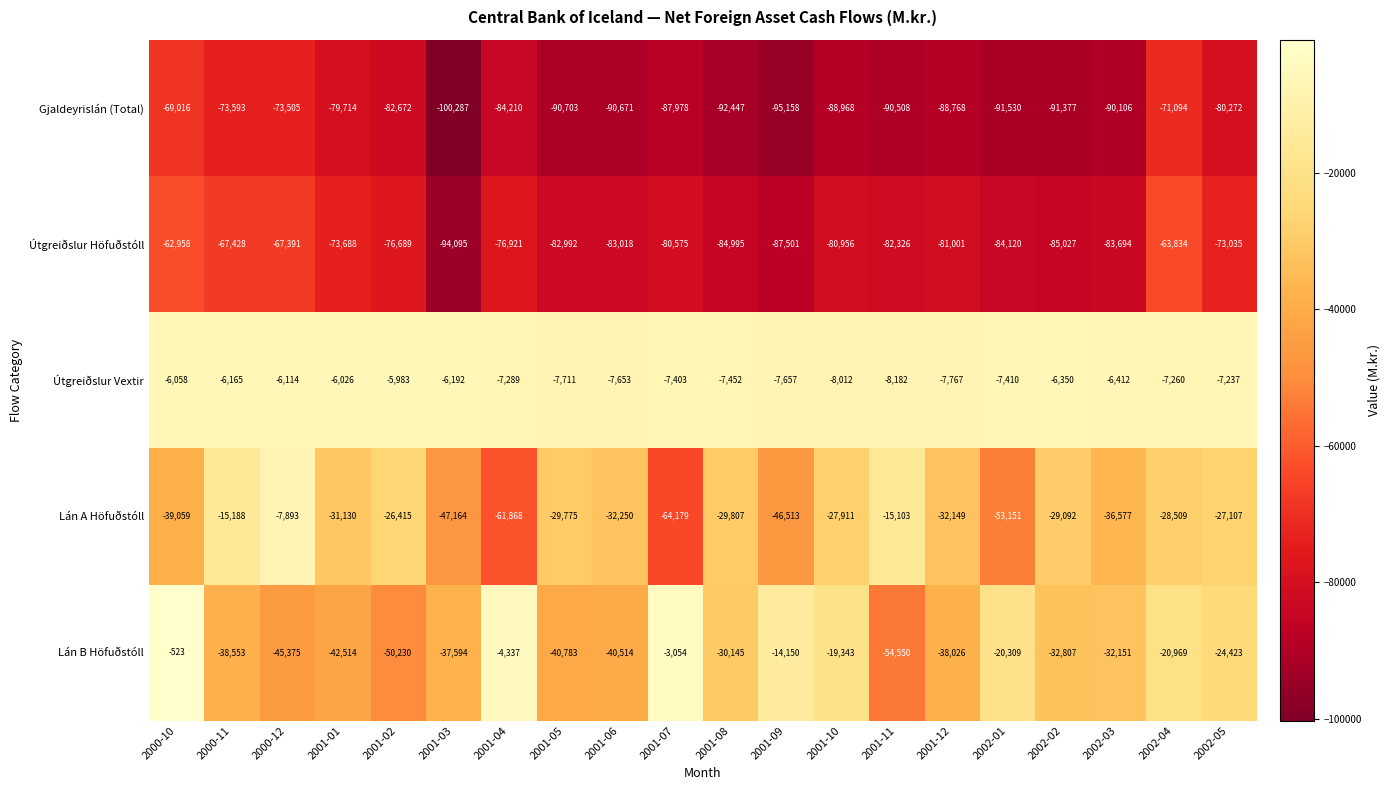

What is the difference between the Útgreiðslur Höfuðstóll values at 2000-12 and 2001-01?

6297